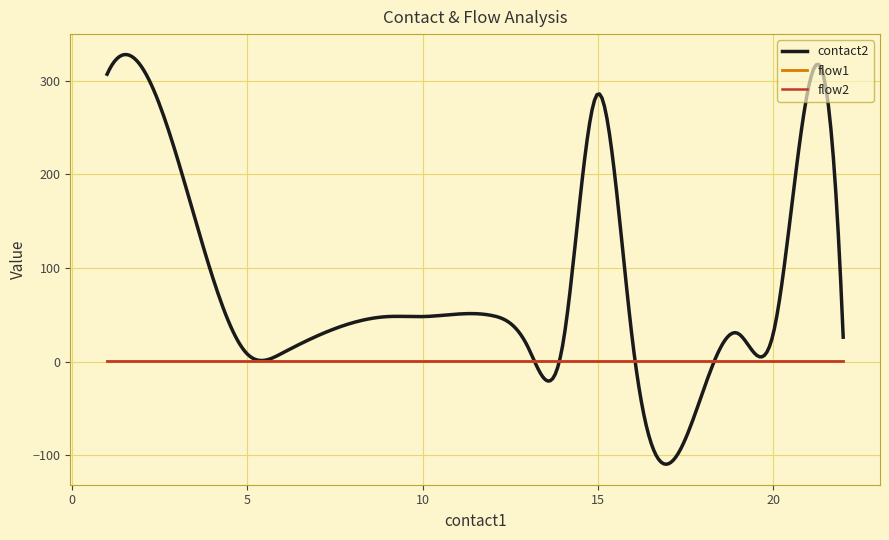

Is this an area chart (filled region under the line)?

No